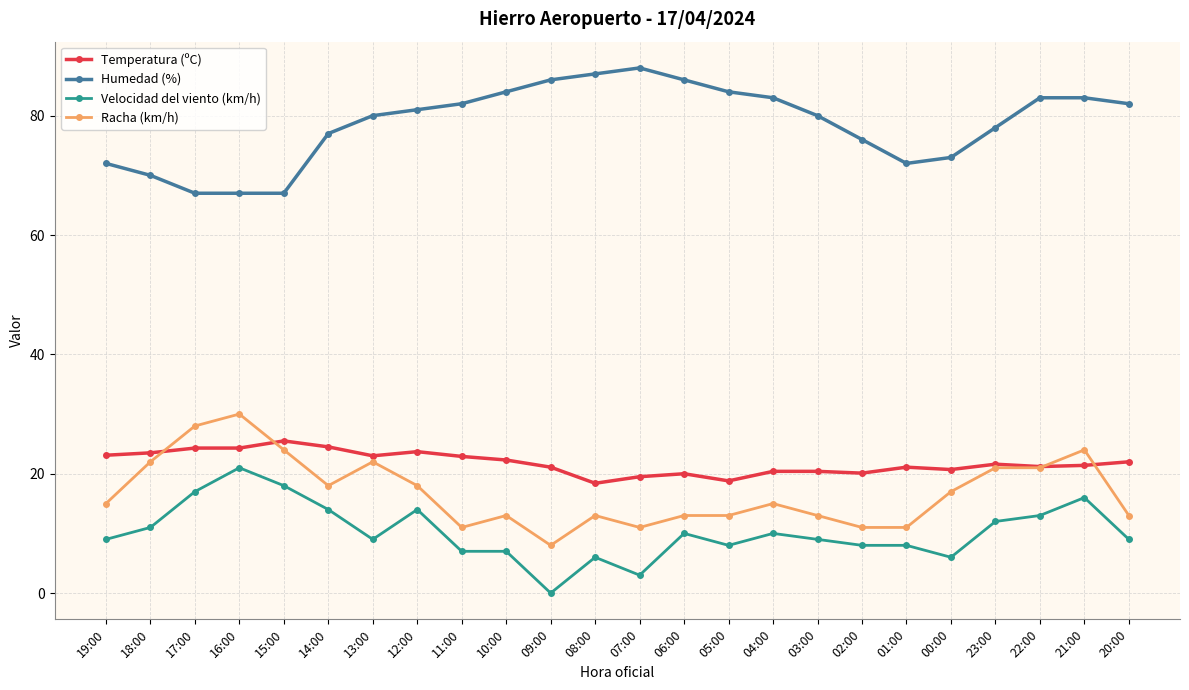

What position from the left is 19:00?

1